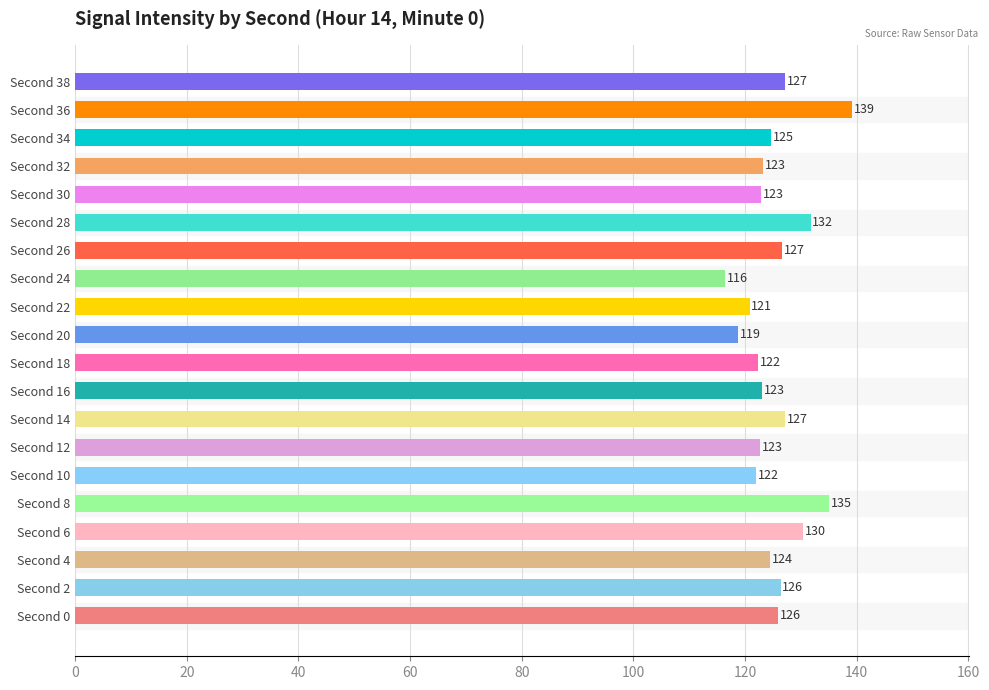

Approximately how many times larger is the value at Second 36 compared to Second 10?

1.1